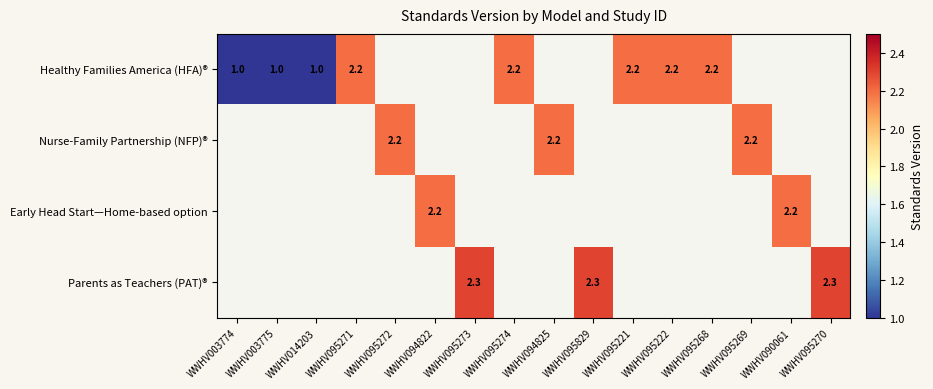

Which has a higher value, WWHV003774 or WWHV095274?

WWHV095274